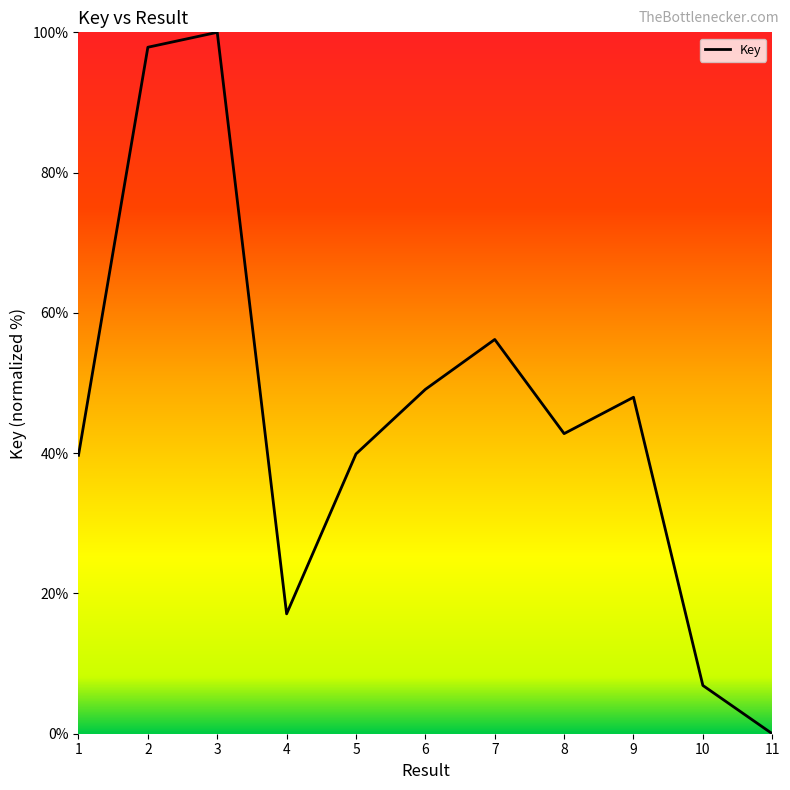

What is the ratio of the value at 7 to the value at 6?

1.1